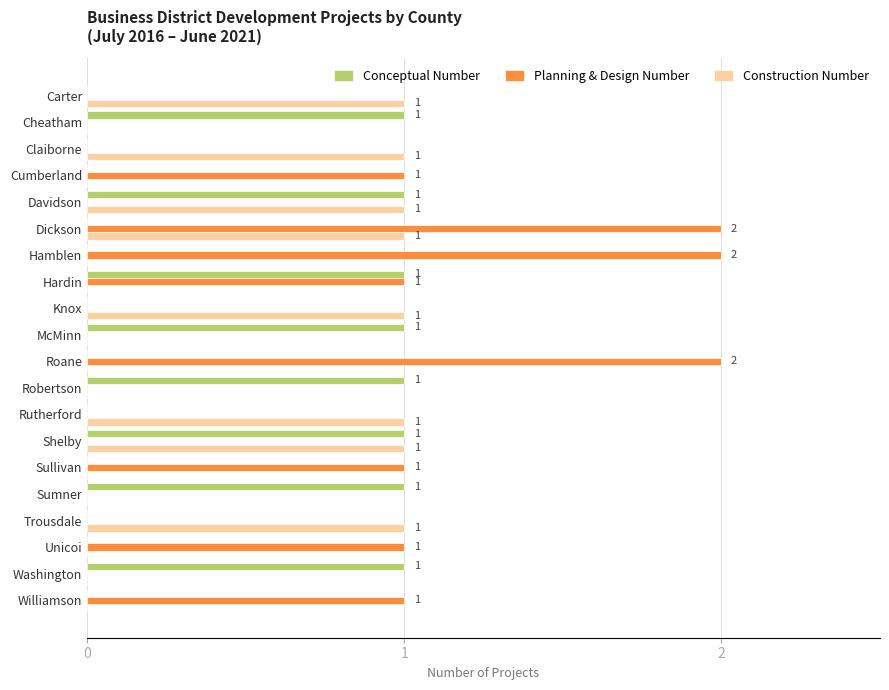

Is it true that Planning & Design Number equals -1 at Shelby?

False